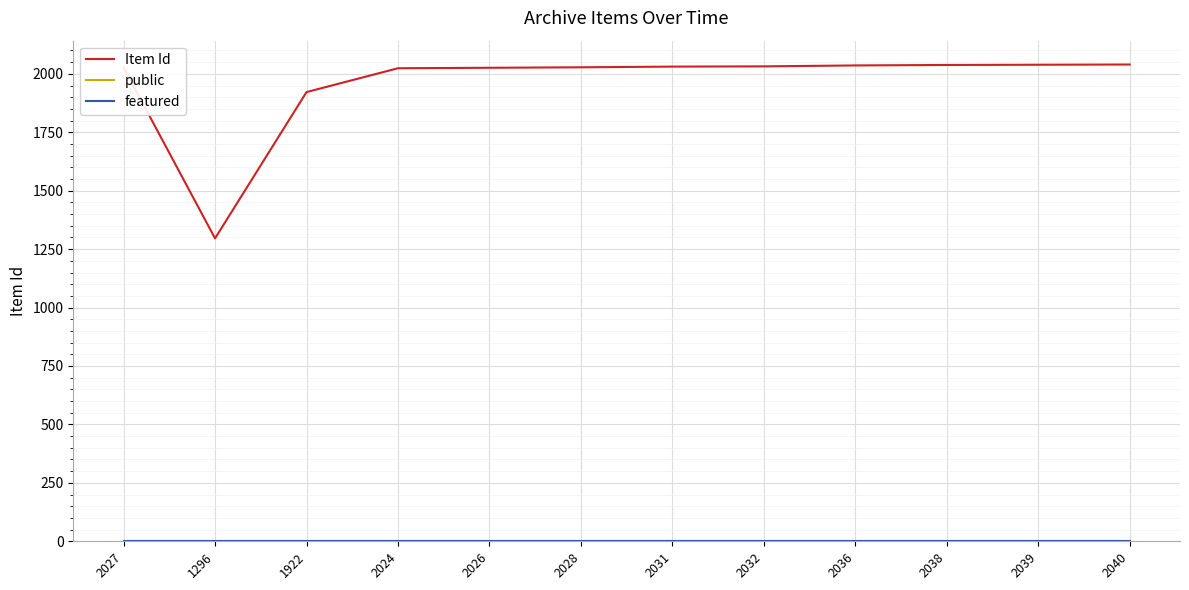

Count the number of data series in this chart.

3